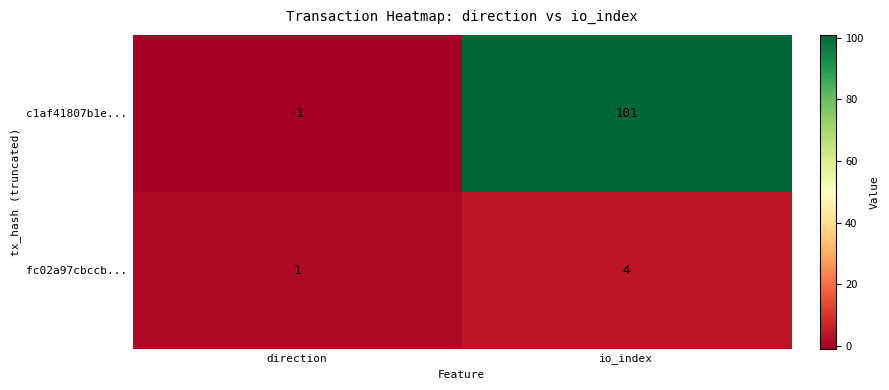

Reading left to right, transcribe all the data shown in this chart.

c1af41807b1e...: -1	101
fc02a97cbccb...: 1	4